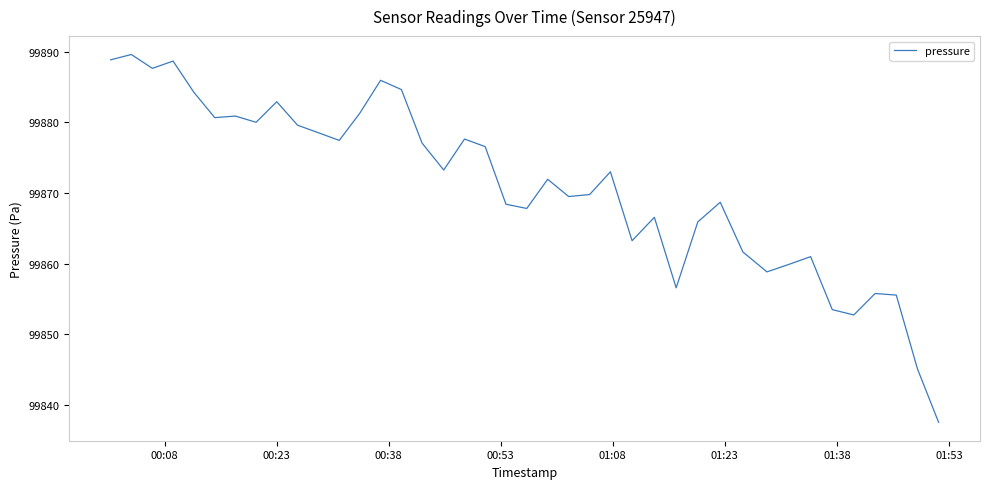

What is the difference between the maximum and minimum values?

52.0